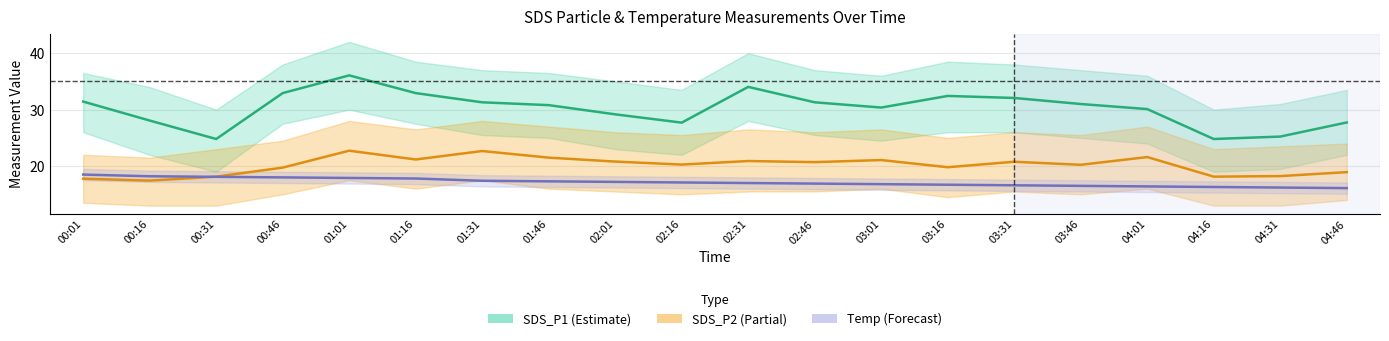

At which label does SDS_P2 center reach its minimum?

00:16